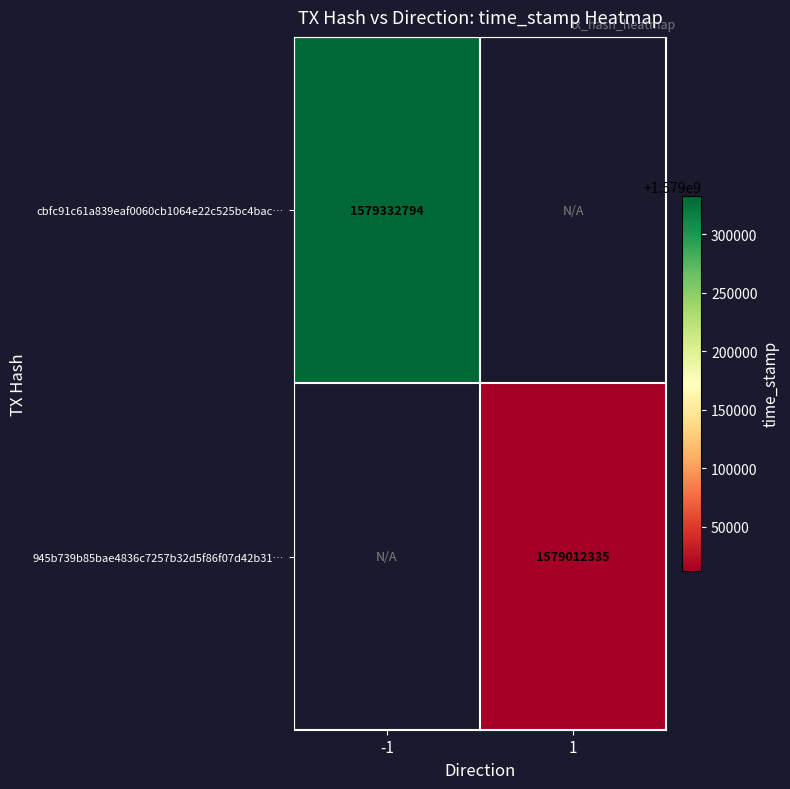

What is the maximum value shown in the chart?

1579332794.0